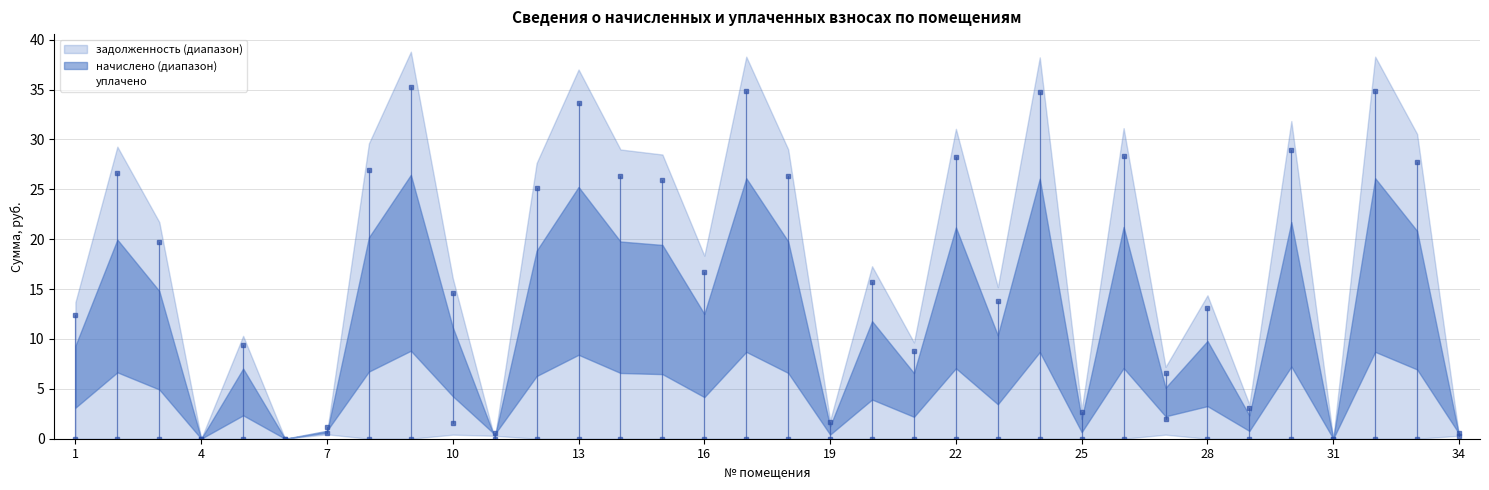

How many values exceed 8?

17